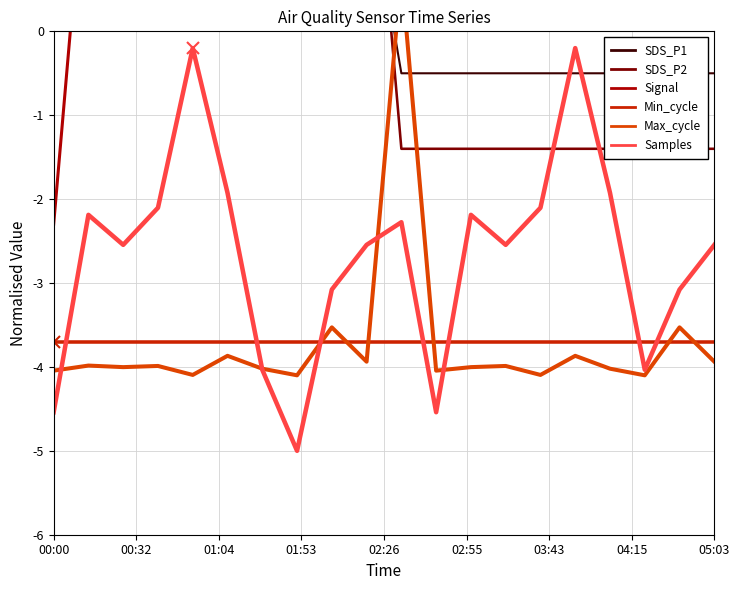

In Samples, how many points are higher than both neighbors (excluding endpoints)?

5